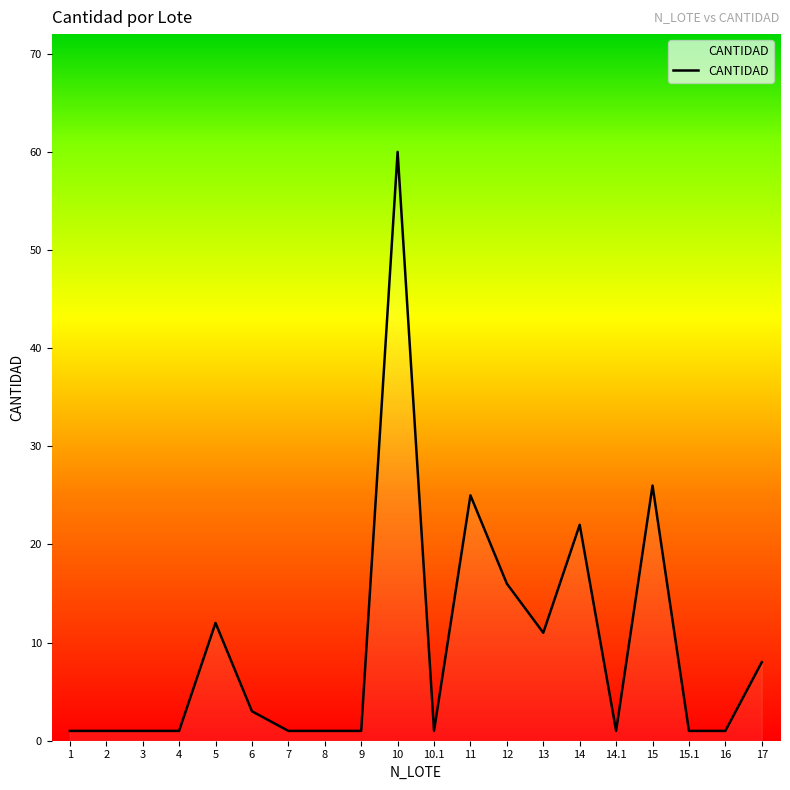

True or false: the data shows 25 at 11.

True